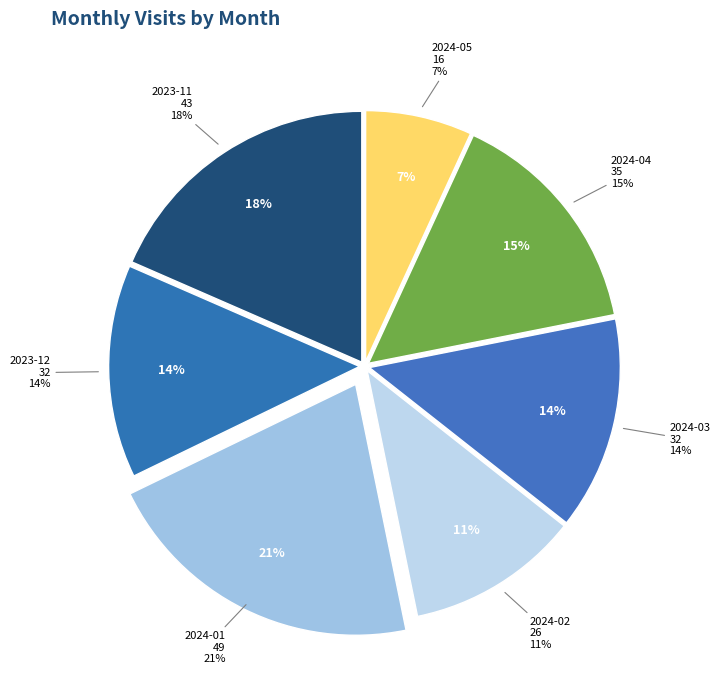

What is the ratio of the value at 2024-02 to the value at 2024-04?

0.7